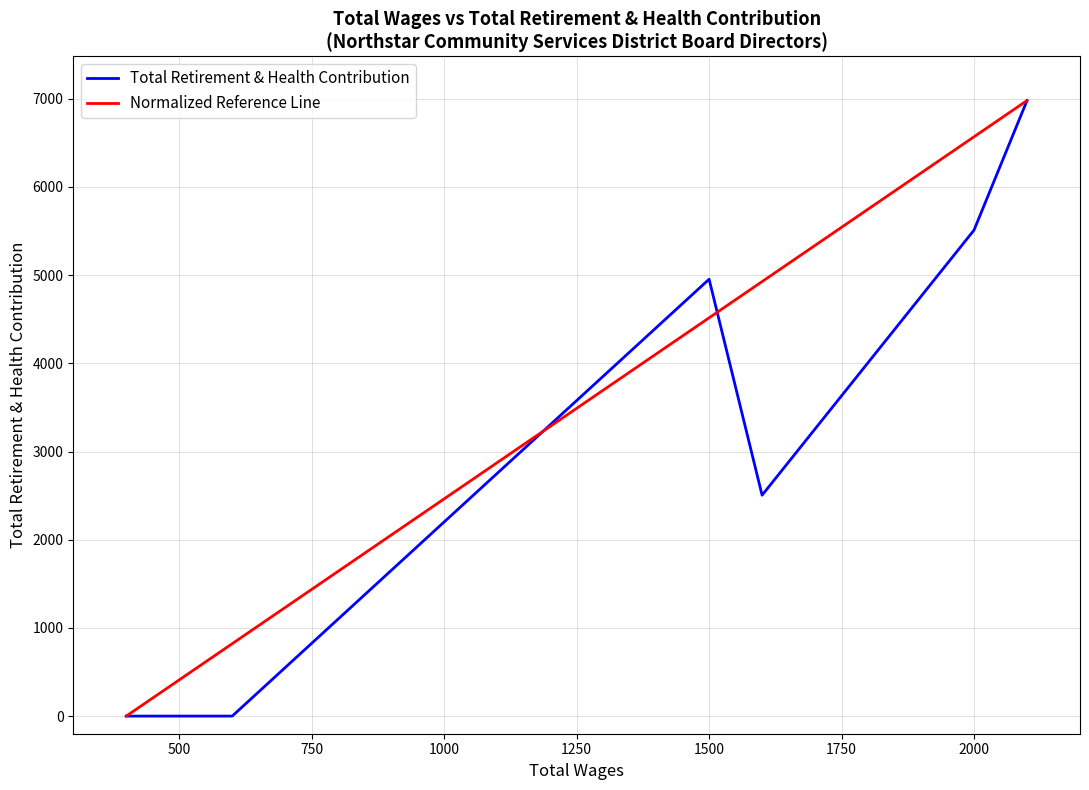

What is the maximum value shown in the chart?

6980.0